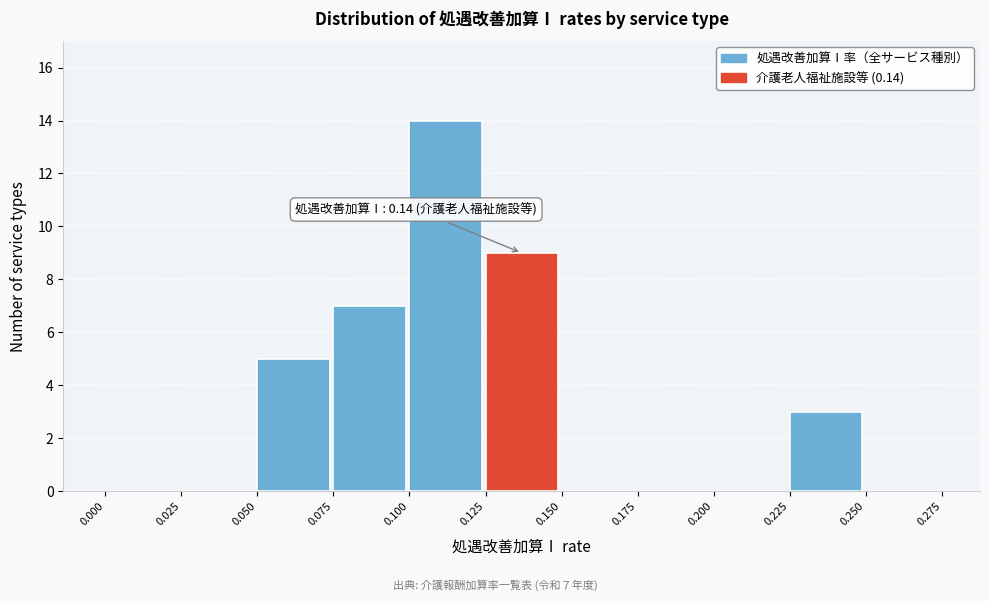

Which range on the x-axis has the tallest bar?

0.100 to 0.125